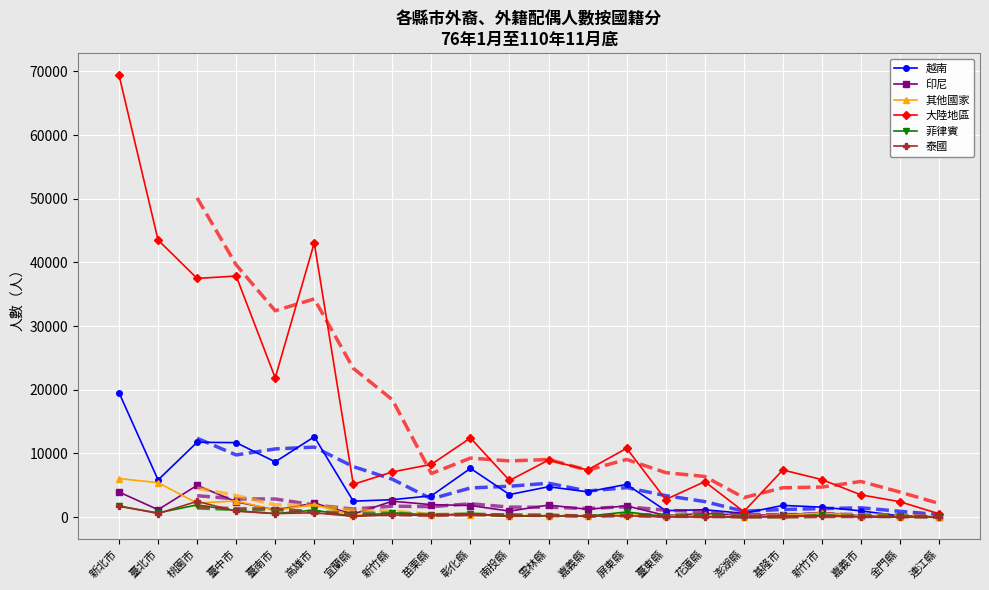

Rank the series at 雲林縣 from lowest to highest value.

菲律賓, 其他國家, 泰國, 印尼, 越南, 大陸地區